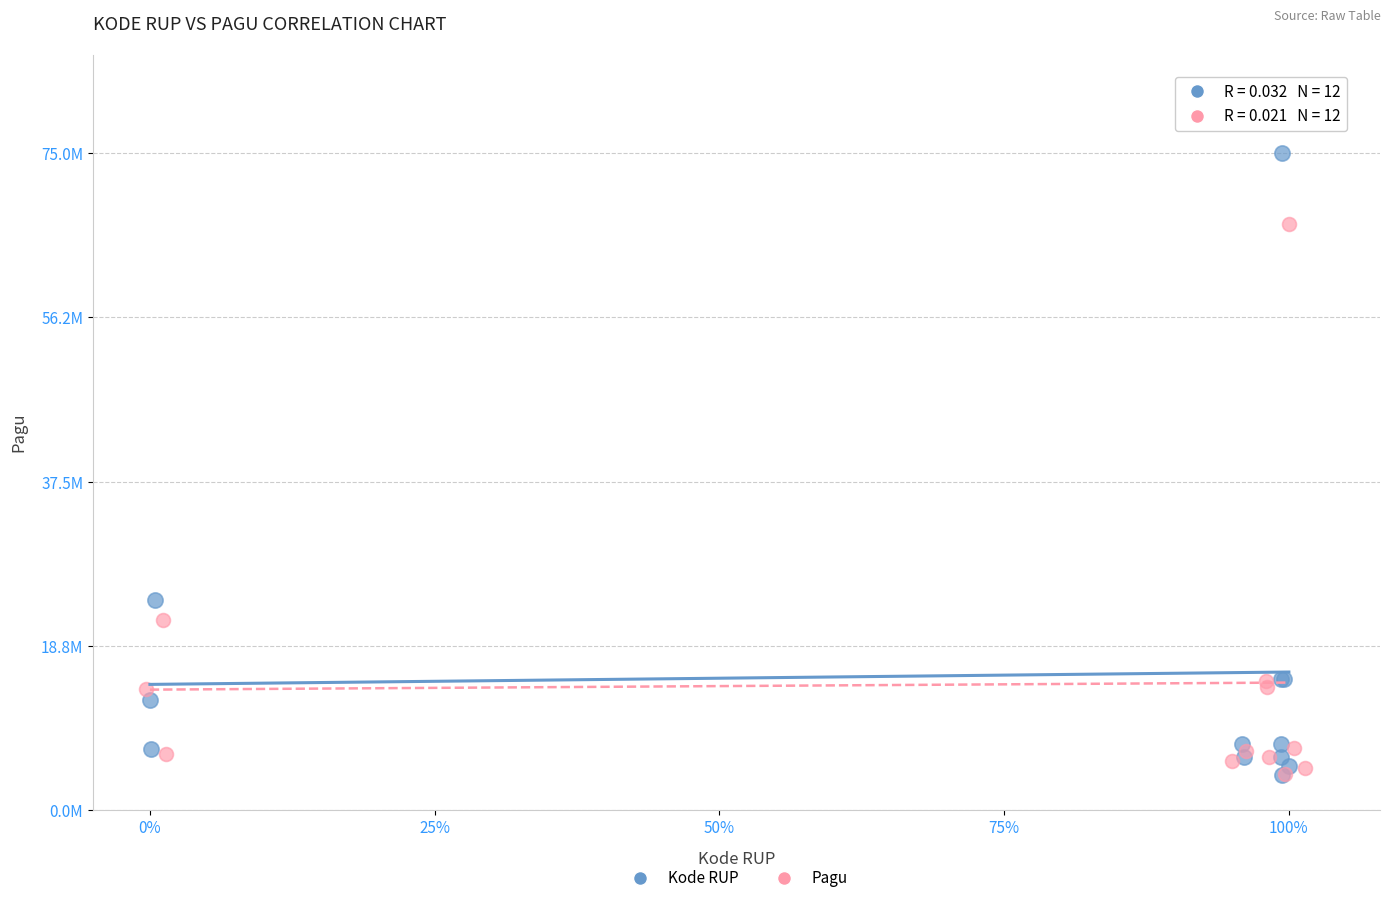

What are all the series names shown in the legend?

Kode RUP, Pagu